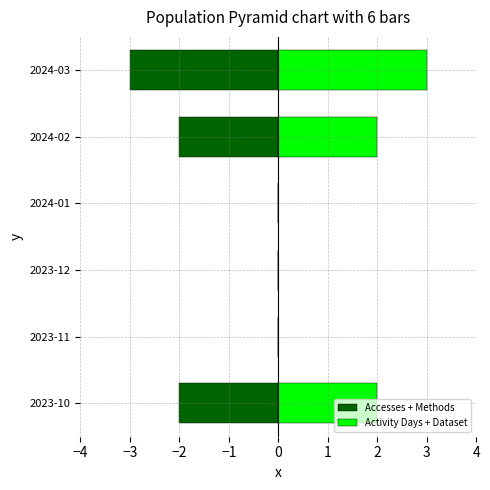

How many values in the Activity Days + Dataset series are below 2?

3